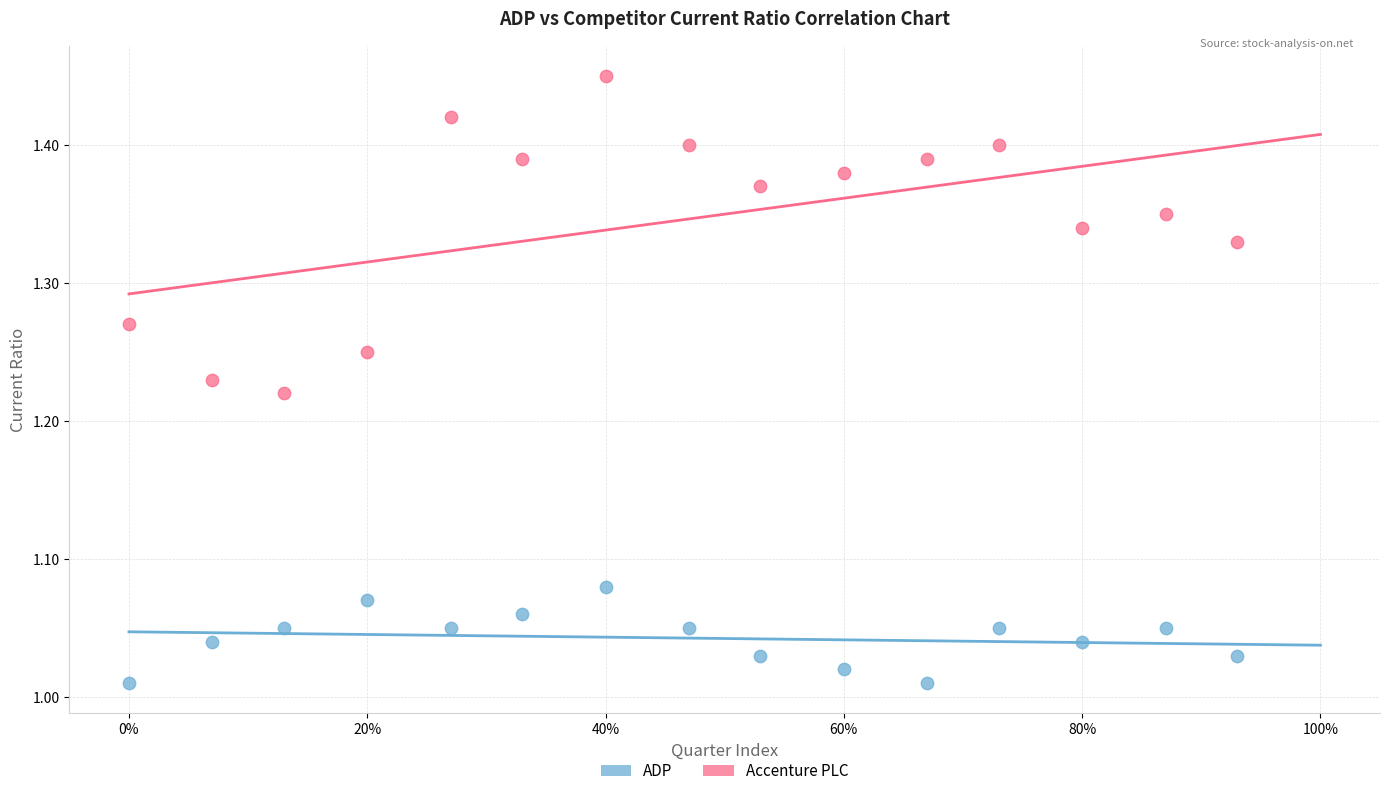

Across all data points, what is the range of X values (max minus min)?

0.9